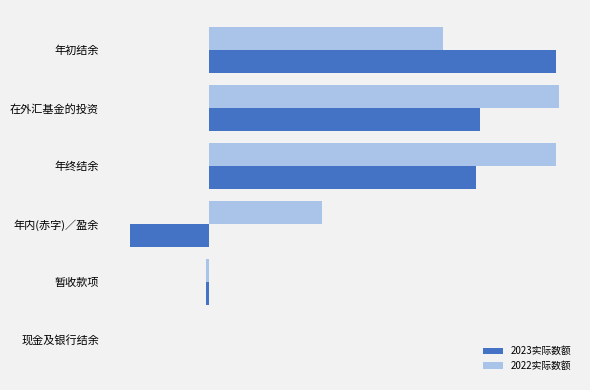

What are all the series names shown in the legend?

2023实际数额, 2022实际数额